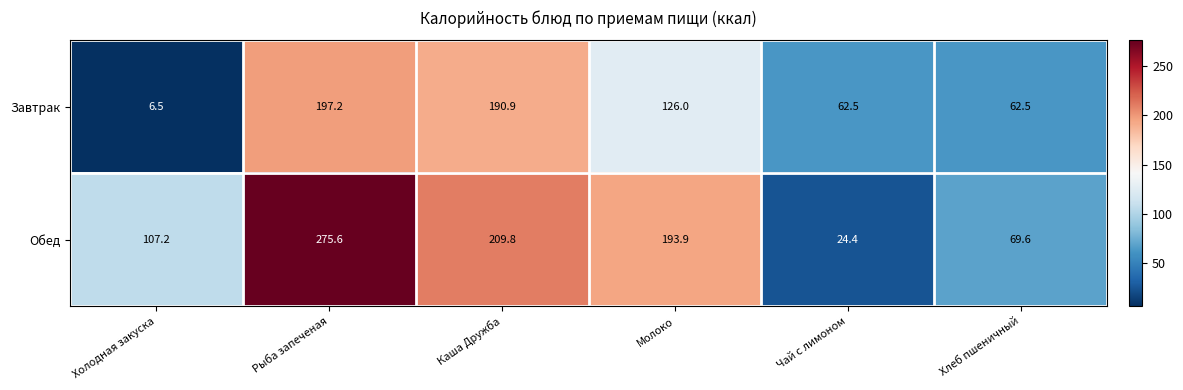

At Каша Дружба, list the series in order from largest to smallest.

Обед, Завтрак